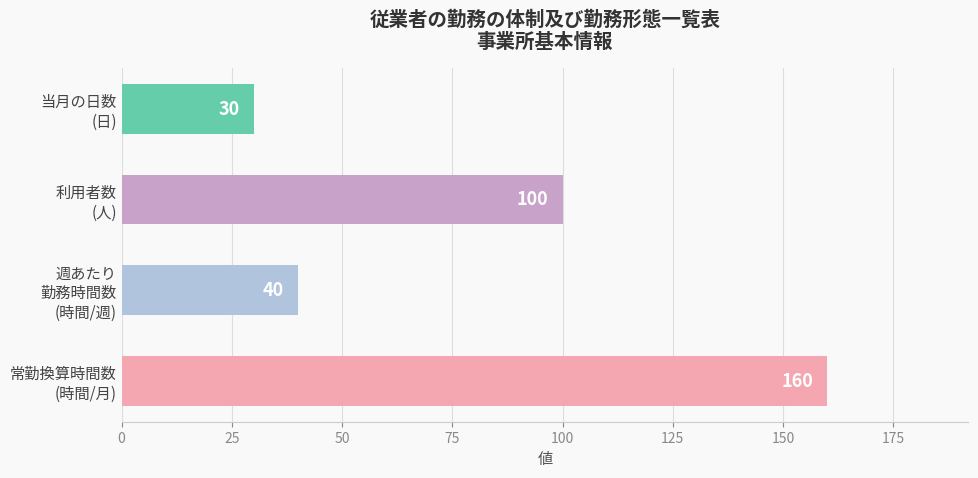

List the labels in order of value, smallest first.

当月の日数
(日), 週あたり
勤務時間数
(時間/週), 利用者数
(人), 常勤換算時間数
(時間/月)